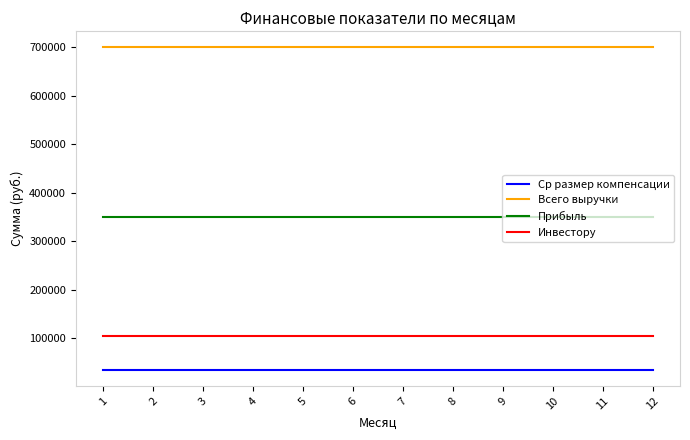

Rank the series at 7 from lowest to highest value.

Ср размер компенсации, Инвестору, Прибыль, Всего выручки